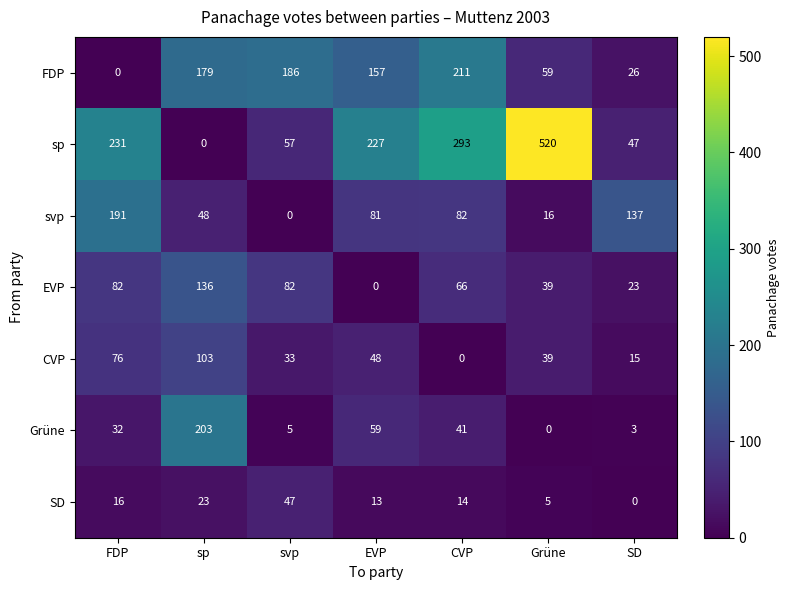

What is the approximate value of sp at SD, to the nearest 50?

50